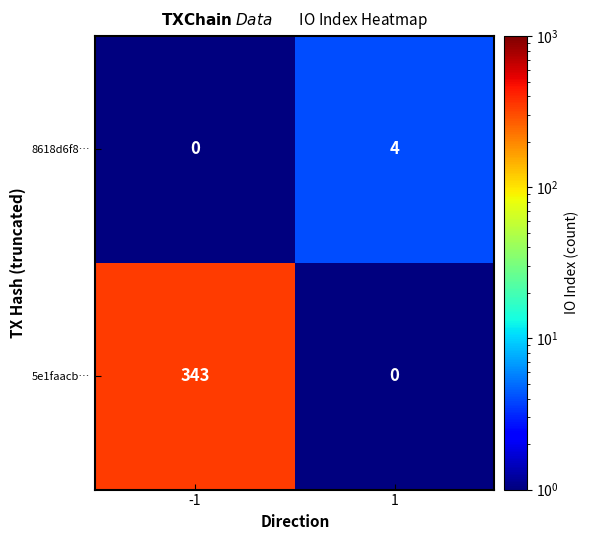

At which category does the chart reach its peak across all series?

-1